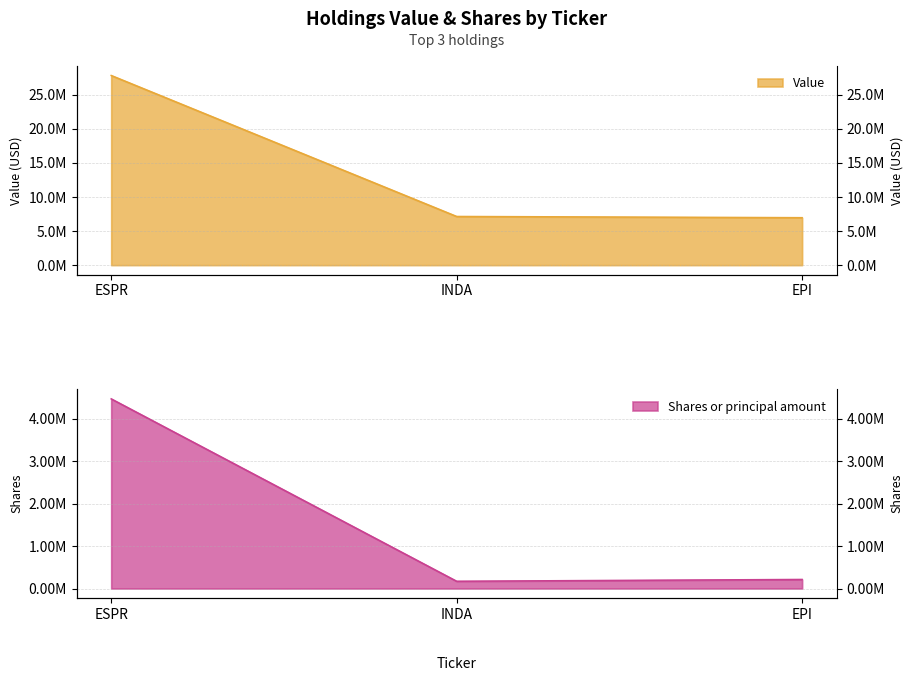

Rank the series by their average value, from highest to lowest.

Value, Shares or principal amount